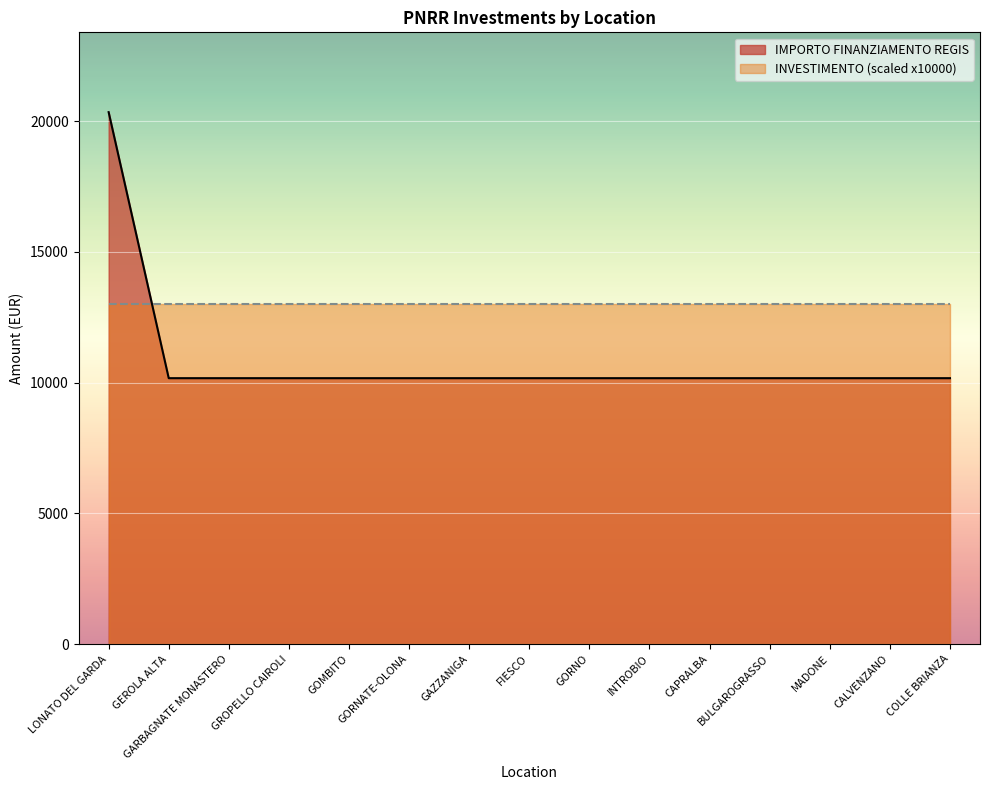

The value at COLLE BRIANZA is 2703. True or false?

False